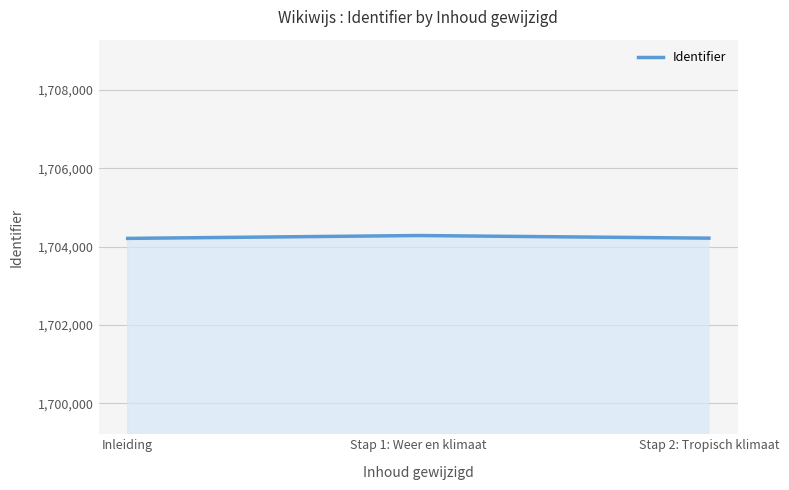

How many distinct data groups are displayed?

1